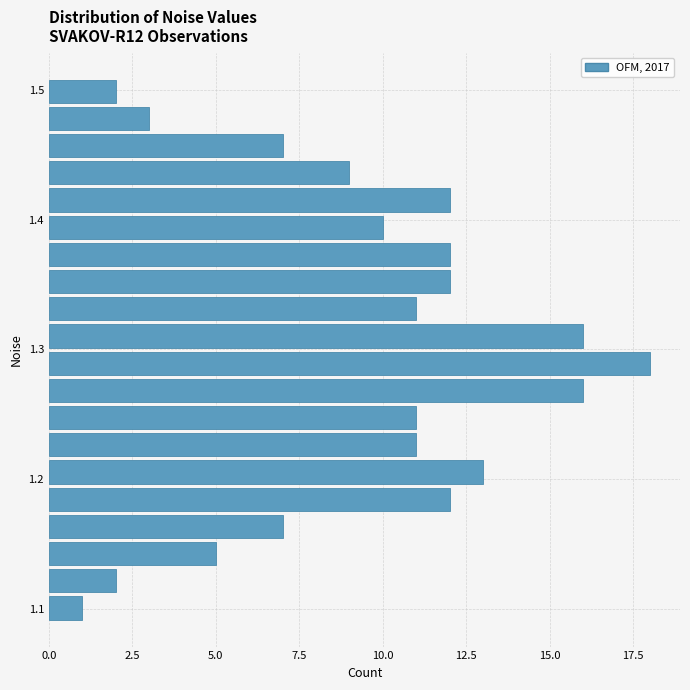

Read against the y-axis, roughly where is the centre of the longest bar?

1.29